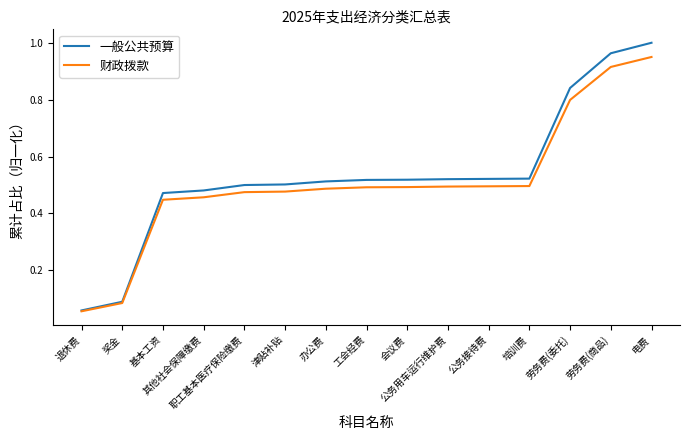

At which category does the chart reach its peak across all series?

电费